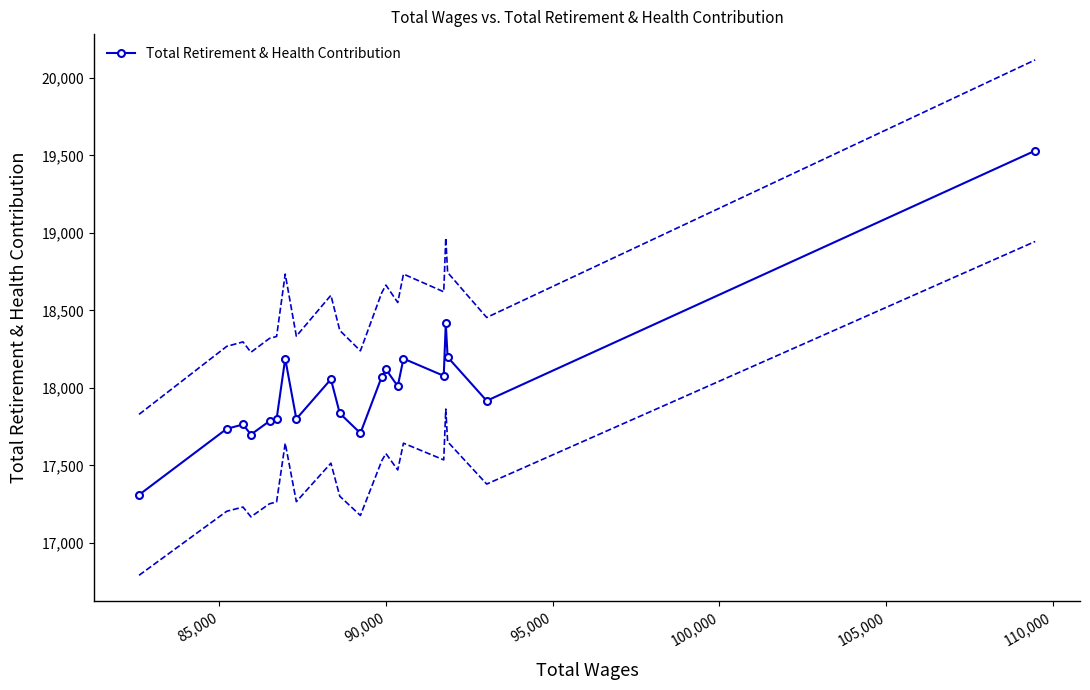

What is the value of the Total Retirement & Health Contribution point at the 6th from the left?

17798